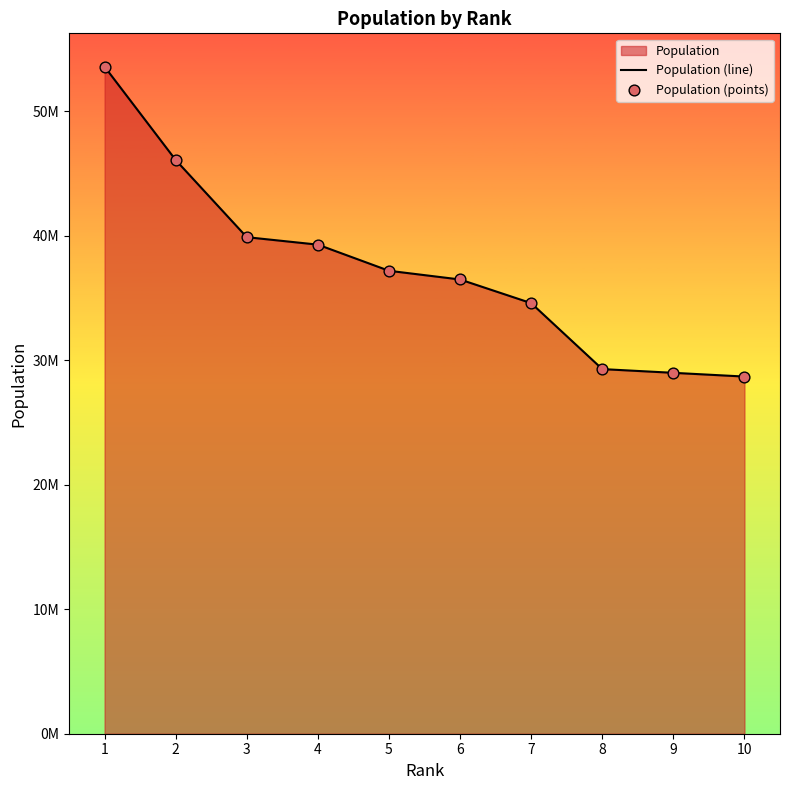

At how many categories does at least one series exceed 53574017?

1